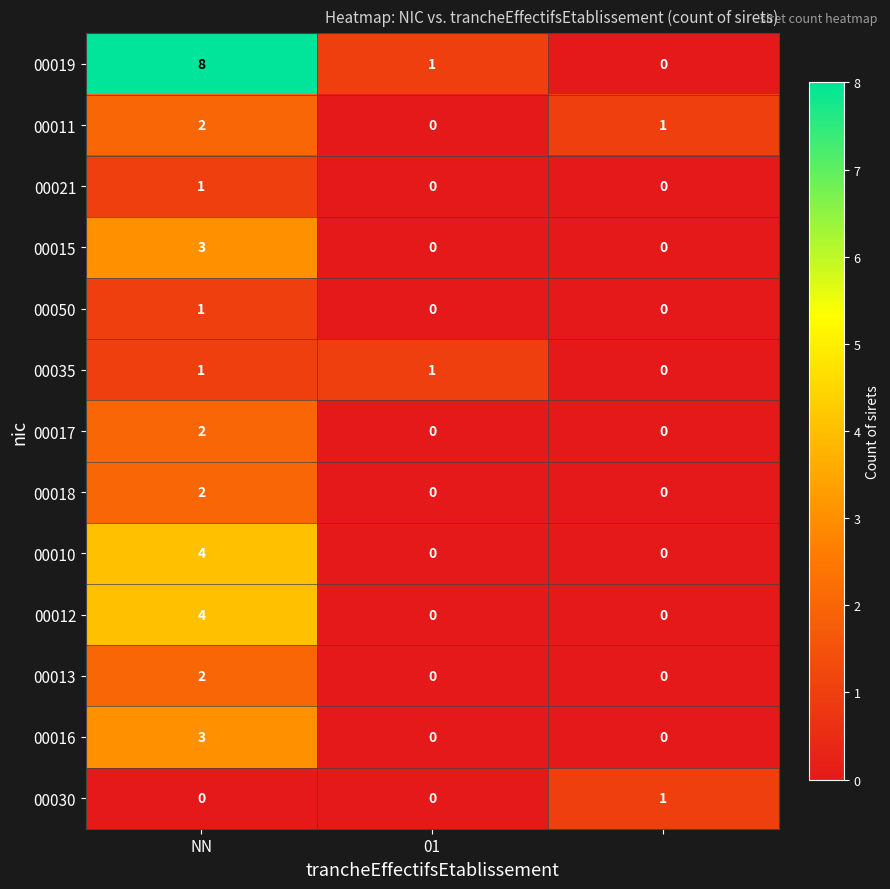

What is the difference between the maximum and minimum values in the 00015 series?

3